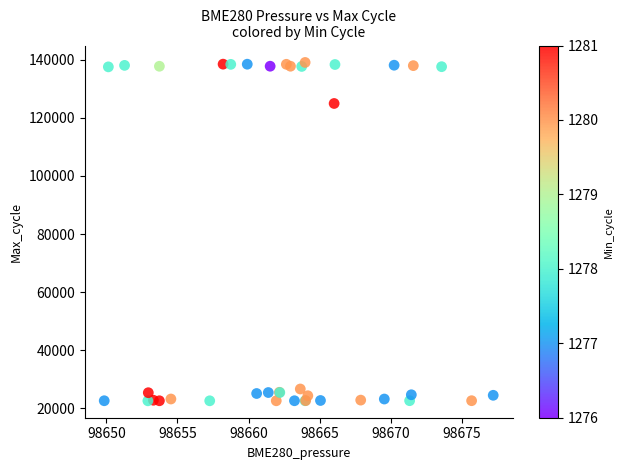

What Y value in the scatter plot is closest to 80821?

124970